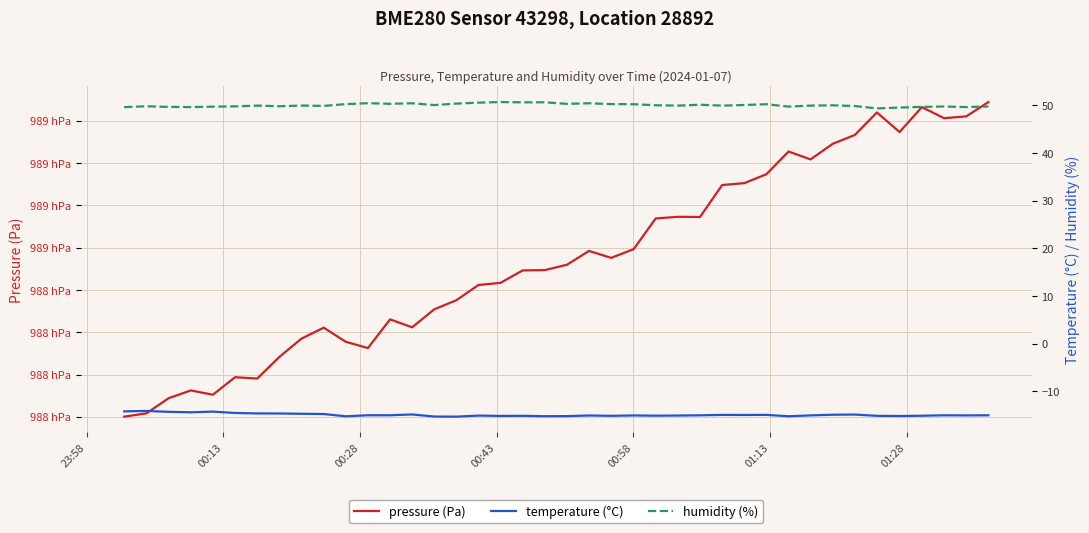

True or false: humidity (%) and temperature (°C) cross at least once.

False